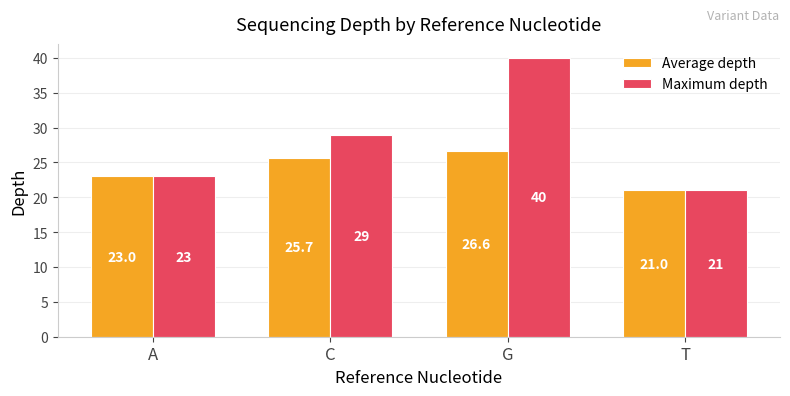

List the series in order of their overall mean, highest first.

Maximum depth, Average depth